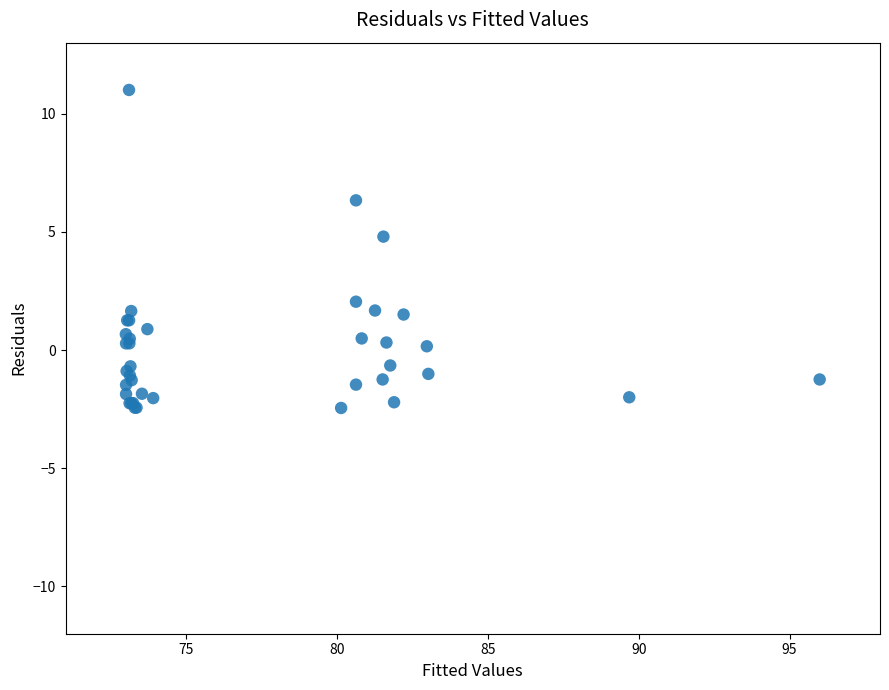

What Y value in the scatter plot is closest to 4?

4.8